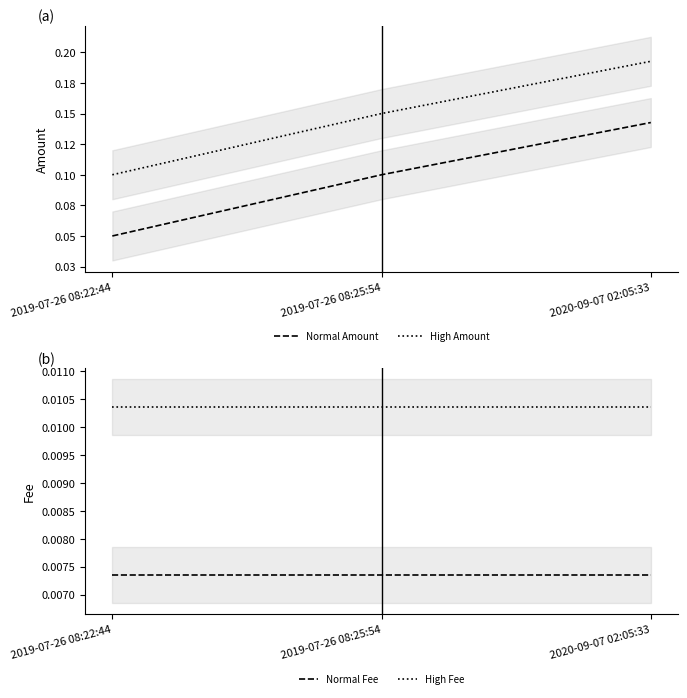

Which has a higher value, 2020-09-07 02:05:33 or 2019-07-26 08:25:54?

2020-09-07 02:05:33